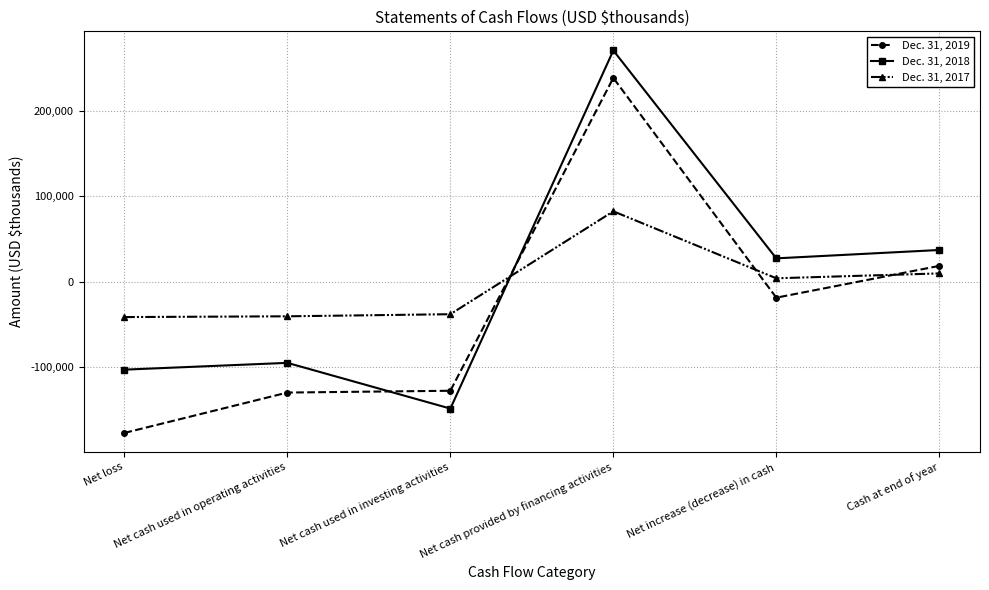

What is the total value across all series at Net increase (decrease) in cash?

12892